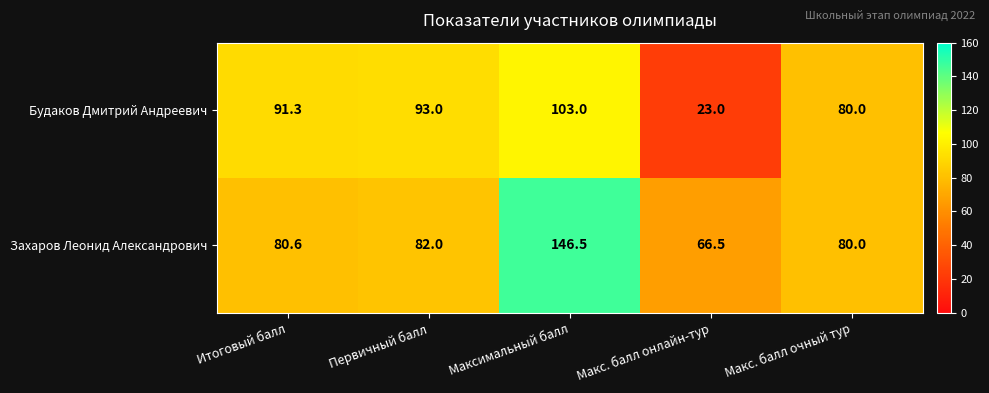

Rank the series at Максимальный балл from highest to lowest value.

Захаров Леонид Александрович, Будаков Дмитрий Андреевич